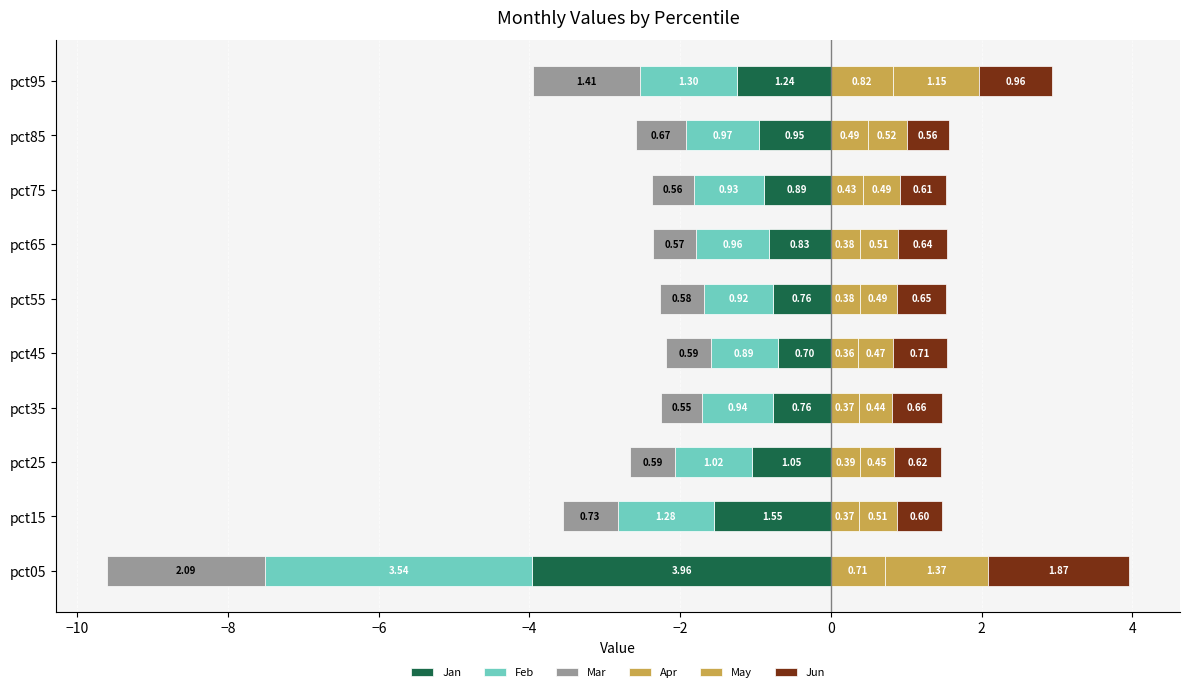

How many data points does each series have?

10